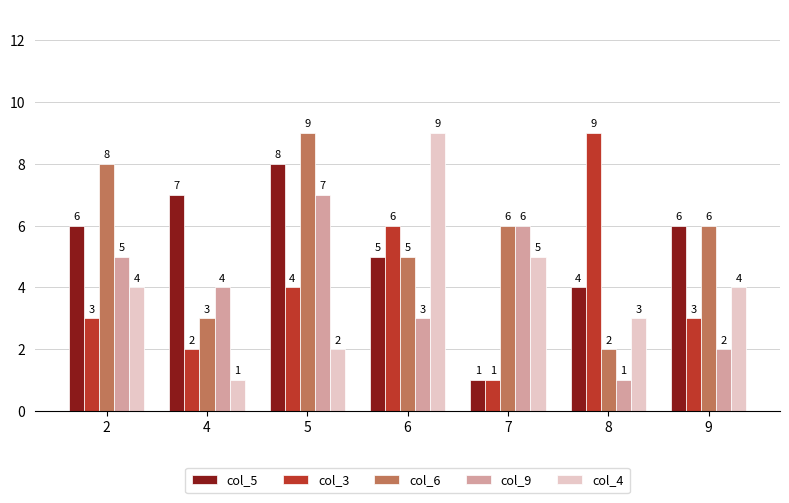

What is the difference between the col_6 values at 7 and 2?

2